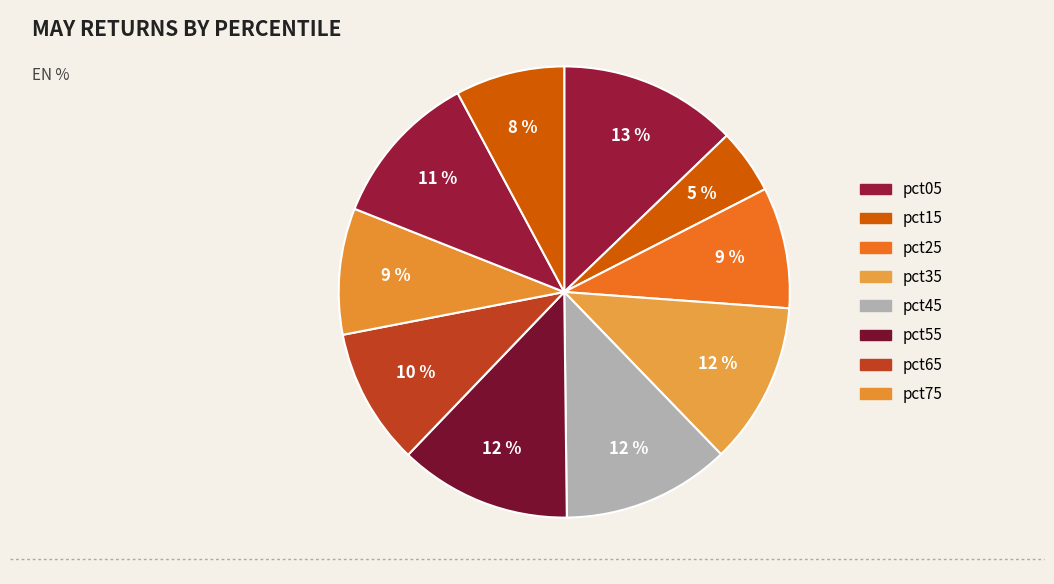

Which category has the smallest portion of the pie?

pct15